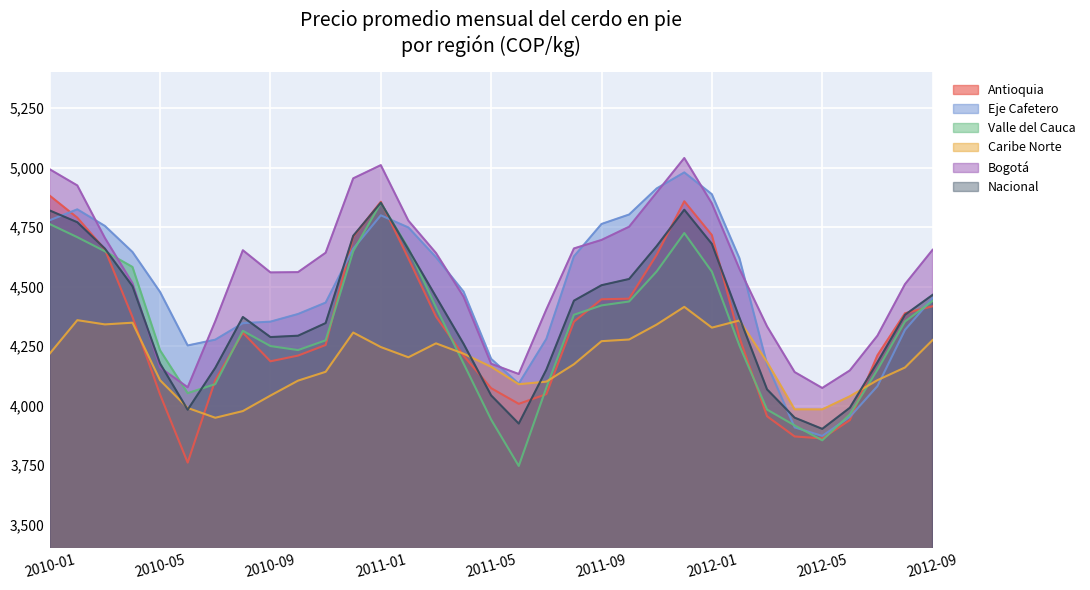

Reading left to right, transcribe all the data shown in this chart.

Antioquia: 4882.3	4789.8	4656.0	4372.1	4046.0	3760.4	4106.9	4306.2	4186.2	4210.2	4254.7	4709.5	4856.9	4618.7	4374.2	4209.6	4073.1	4007.4	4048.1	4352.7	4446.8	4449.4	4634.1	4858.7	4716.6	4284.9	3955.2	3870.3	3862.0	3939.0	4211.4	4388.3	4417.4
Eje Cafetero: 4779.1	4824.9	4755.1	4645.6	4477.5	4252.7	4277.1	4346.4	4352.8	4385.0	4432.9	4659.5	4799.8	4748.7	4623.7	4479.1	4196.3	4092.0	4280.5	4627.2	4763.3	4803.1	4912.8	4980.1	4888.3	4619.0	4173.9	3908.3	3872.4	3952.5	4081.7	4318.4	4452.0
Valle del Cauca: 4762.9	4707.8	4648.6	4582.6	4232.3	4052.3	4090.3	4314.3	4250.2	4233.3	4274.2	4649.0	4852.2	4661.5	4412.7	4176.7	3940.9	3746.4	4075.5	4381.8	4421.1	4437.5	4564.1	4725.2	4563.0	4251.9	3983.2	3916.7	3854.1	3962.6	4150.4	4353.5	4439.9
Caribe Norte: 4218.5	4359.1	4341.2	4348.4	4106.4	3990.2	3948.9	3976.9	4042.2	4104.9	4142.0	4307.1	4246.1	4203.1	4261.6	4218.2	4163.0	4089.8	4100.7	4173.8	4270.8	4277.8	4340.6	4415.0	4327.7	4357.7	4183.4	3984.3	3984.1	4039.2	4106.9	4160.2	4275.5
Bogotá: 4993.2	4925.3	4704.6	4514.4	4160.0	4076.9	4354.7	4653.0	4559.8	4560.9	4642.4	4955.1	5010.8	4777.4	4641.4	4457.8	4175.9	4132.7	4404.2	4660.6	4696.3	4751.8	4895.9	5040.6	4849.8	4574.4	4332.9	4140.9	4074.1	4147.8	4293.8	4510.5	4654.8
Nacional: 4820.1	4770.7	4659.8	4501.8	4176.9	3982.7	4158.7	4372.5	4288.1	4293.8	4346.8	4713.8	4852.9	4656.5	4457.8	4259.8	4042.7	3924.4	4151.0	4441.0	4506.0	4532.2	4670.7	4823.3	4679.6	4369.3	4068.1	3949.3	3902.2	3990.9	4182.3	4381.7	4465.4